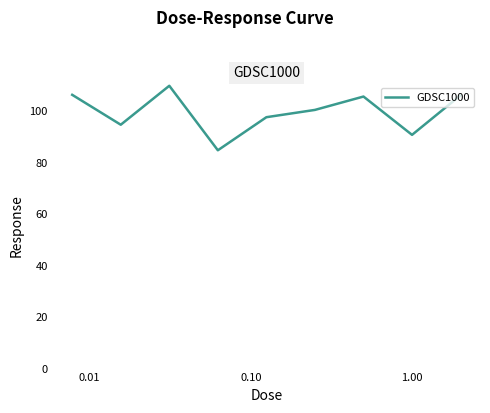

What is the minimum value shown in the chart?

84.8